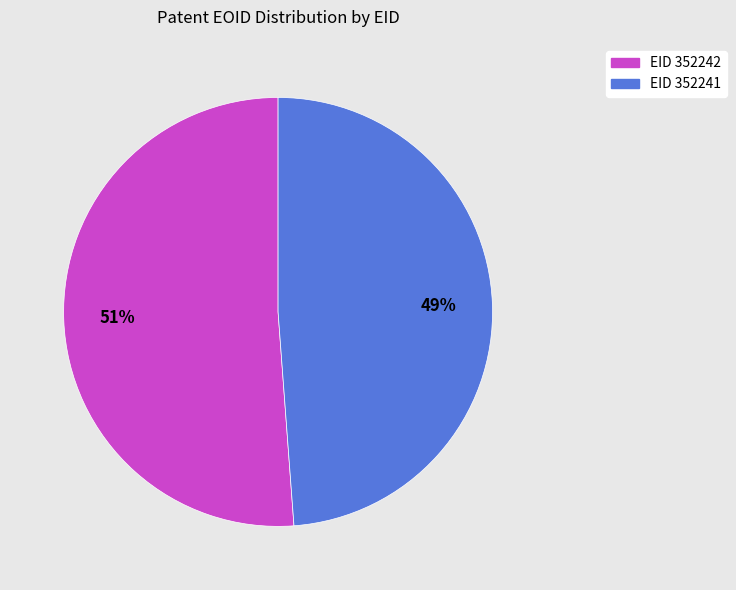

Is there any slice that represents more than half of the pie?

Yes